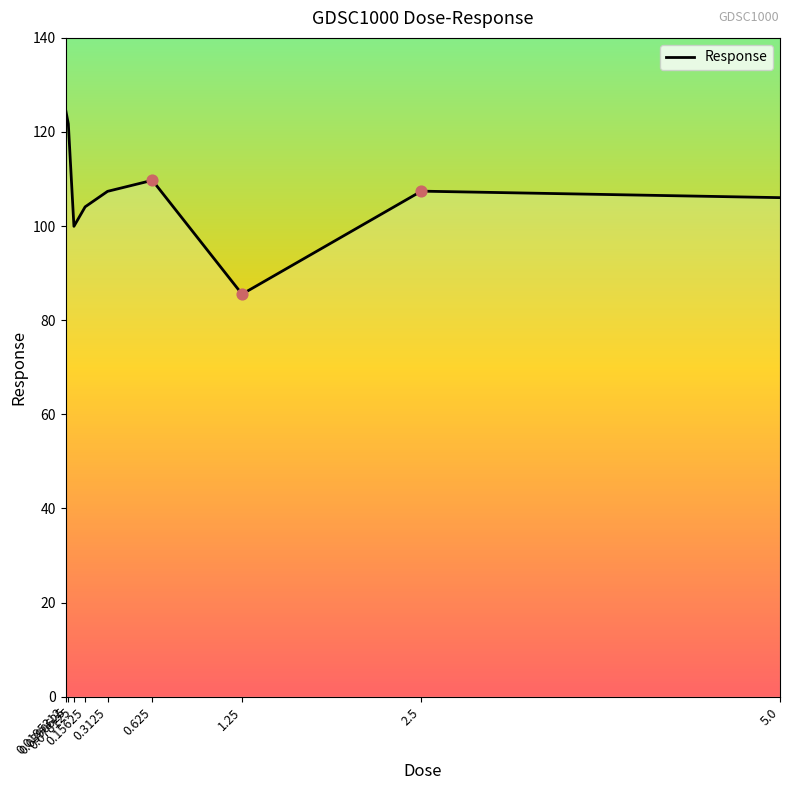

What is the ratio of the value at 1.25 to the value at 0.625?

0.8